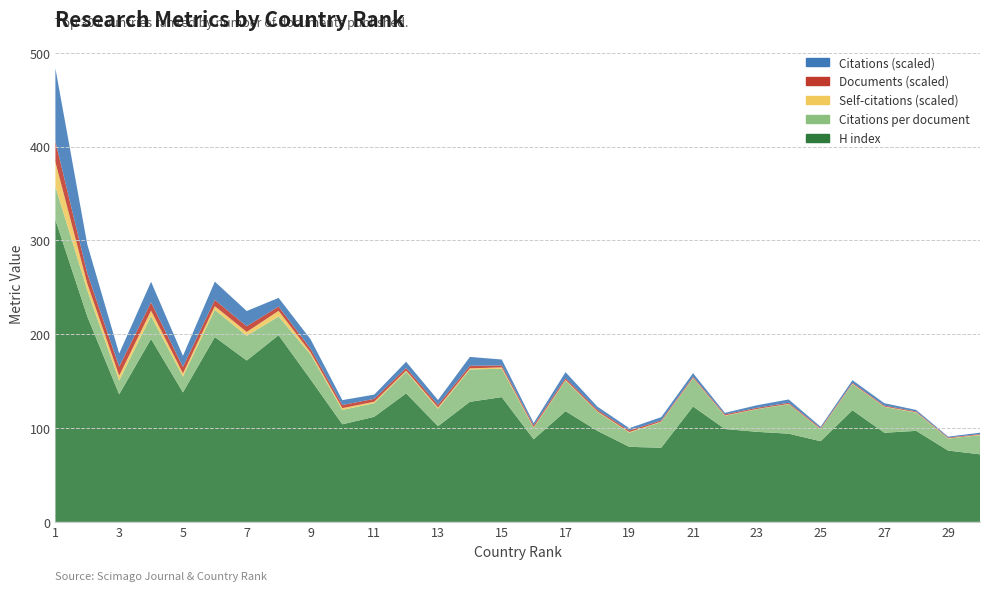

Reading left to right, transcribe all the data shown in this chart.

H index: 1=322.0	2=219.0	3=136.0	4=195.0	5=138.0	6=197.0	7=172.0	8=199.0	9=152.0	10=104.0	11=112.0	12=137.0	13=102.0	14=128.0	15=133.0	16=88.0	17=118.0	18=97.0	19=80.0	20=79.0	21=123.0	22=99.0	23=96.0	24=94.0	25=86.0	26=119.0	27=95.0	28=97.0	29=76.0	30=72.0
Citations per document: 1=35.5	2=27.8	3=14.7	4=24.4	5=16.8	6=29.1	7=26.4	8=20.0	9=26.6	10=15.4	11=14.6	12=23.1	13=18.6	14=34.5	15=30.2	16=12.2	17=32.6	18=20.3	19=15.1	20=27.5	21=30.1	22=14.0	23=24.1	24=31.5	25=12.8	26=27.8	27=27.6	28=19.5	29=12.8	30=20.4
Self-citations (scaled): 1=26.1	2=7.2	3=5.2	4=5.8	5=3.5	6=3.9	7=4.1	8=6.0	9=2.2	10=1.9	11=1.5	12=1.1	13=1.3	14=1.2	15=1.5	16=0.7	17=0.7	18=0.5	19=0.6	20=0.5	21=0.5	22=0.4	23=0.3	24=0.3	25=0.2	26=0.5	27=0.4	28=0.4	29=0.3	30=0.5
Documents (scaled): 1=21.9	2=11.1	3=9.6	4=9.0	5=7.0	6=6.7	7=6.1	8=4.6	9=3.8	10=3.4	11=3.1	12=2.8	13=2.8	14=2.7	15=2.1	16=2.0	17=1.9	18=1.7	19=1.6	20=1.2	21=1.2	22=1.2	23=1.1	24=1.1	25=1.1	26=1.0	27=0.9	28=0.8	29=0.8	30=0.7
Citations (scaled): 1=77.9	2=30.7	3=14.0	4=21.9	5=11.7	6=19.4	7=16.2	8=9.2	9=10.2	10=5.2	11=4.5	12=6.6	13=5.2	14=9.4	15=6.3	16=2.4	17=6.4	18=3.4	19=2.5	20=3.4	21=3.7	22=1.6	23=2.7	24=3.6	25=1.3	26=2.8	27=2.6	28=1.6	29=1.0	30=1.5